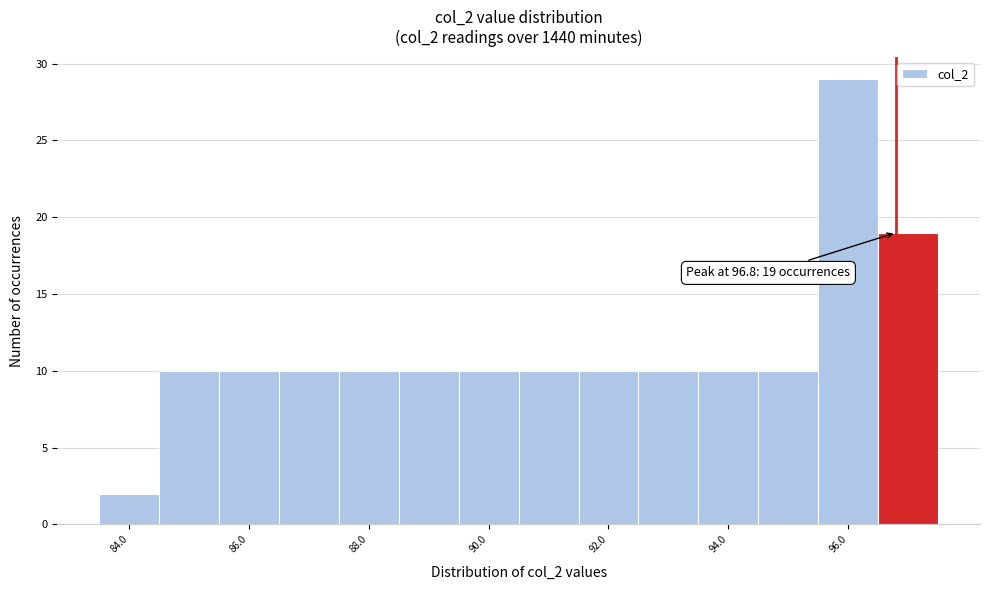

Which range on the x-axis has the tallest bar?

95.5 to 96.5